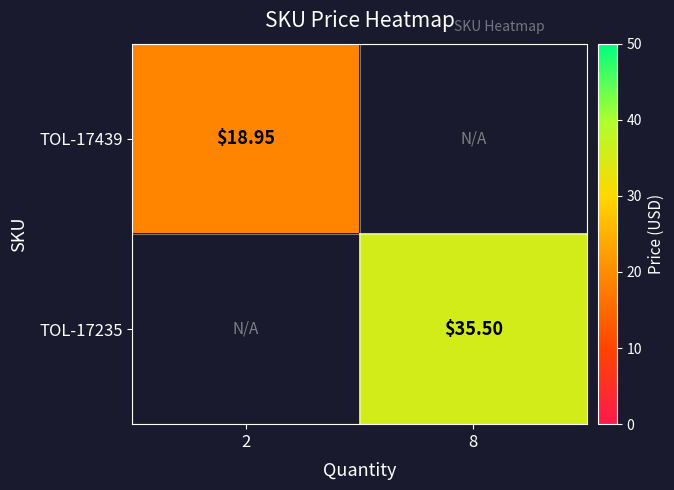

List the series in order of their peak value, lowest first.

TOL-17439, TOL-17235